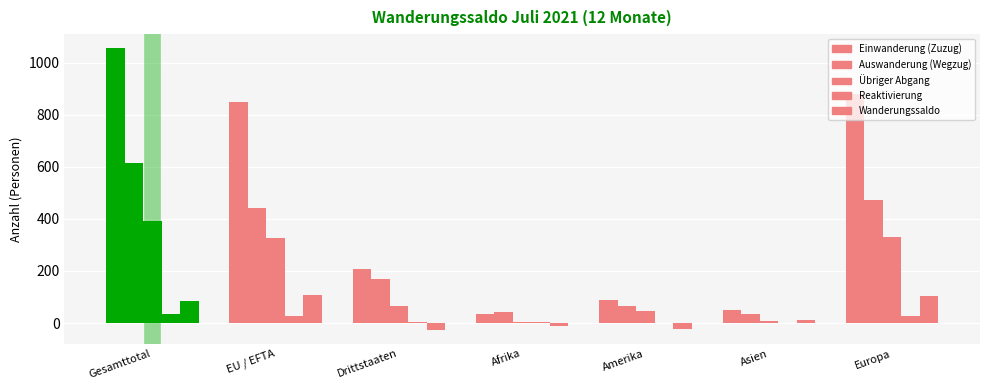

At how many categories does at least one series exceed 792?

3